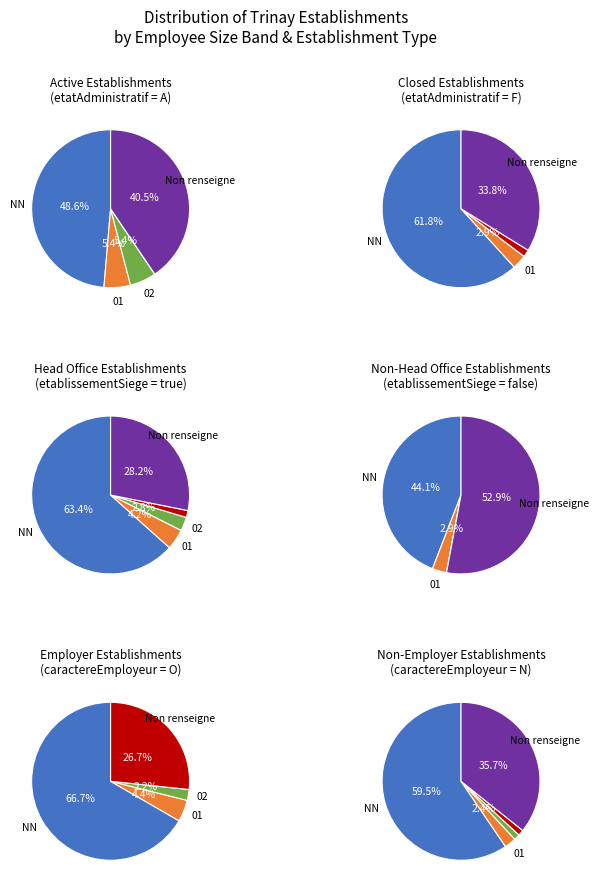

The 03 slice represents 11% of the pie. True or false?

False